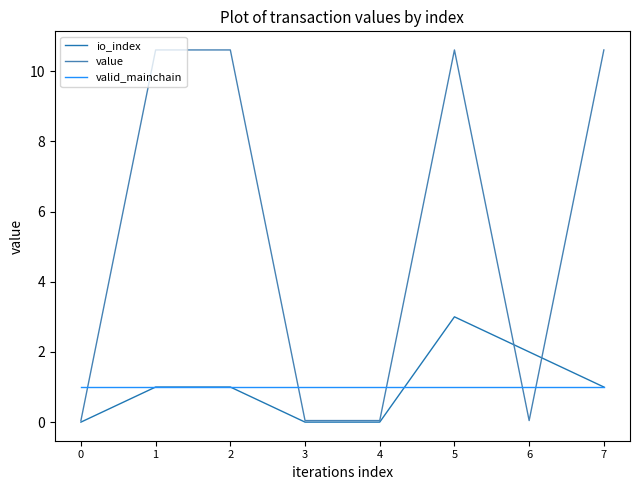

True or false: valid_mainchain and value cross at least once.

True